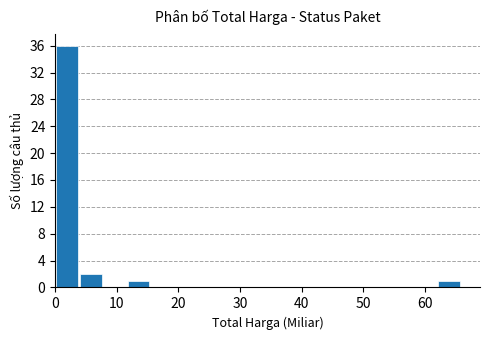

Are the bars grouped side by side (vs. stacked)?

No